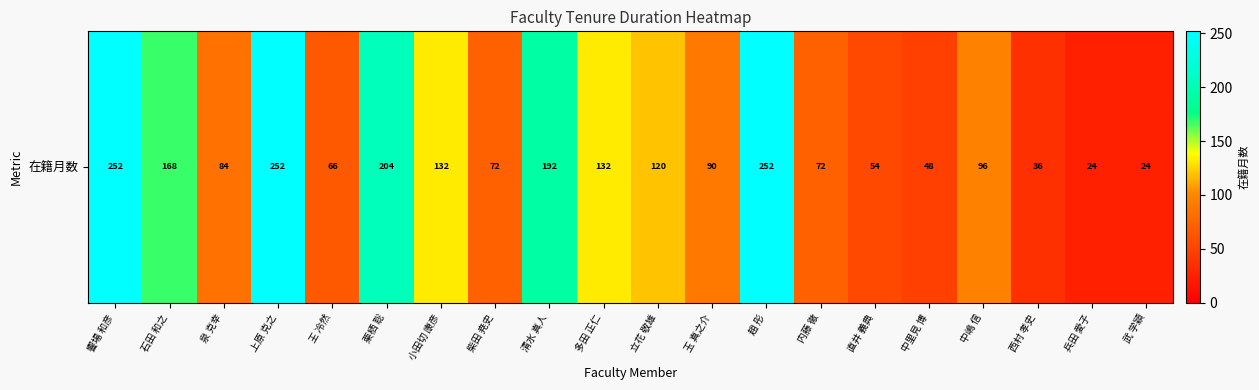

Between 趙 彤 and 上原 克之, which is larger?

趙 彤